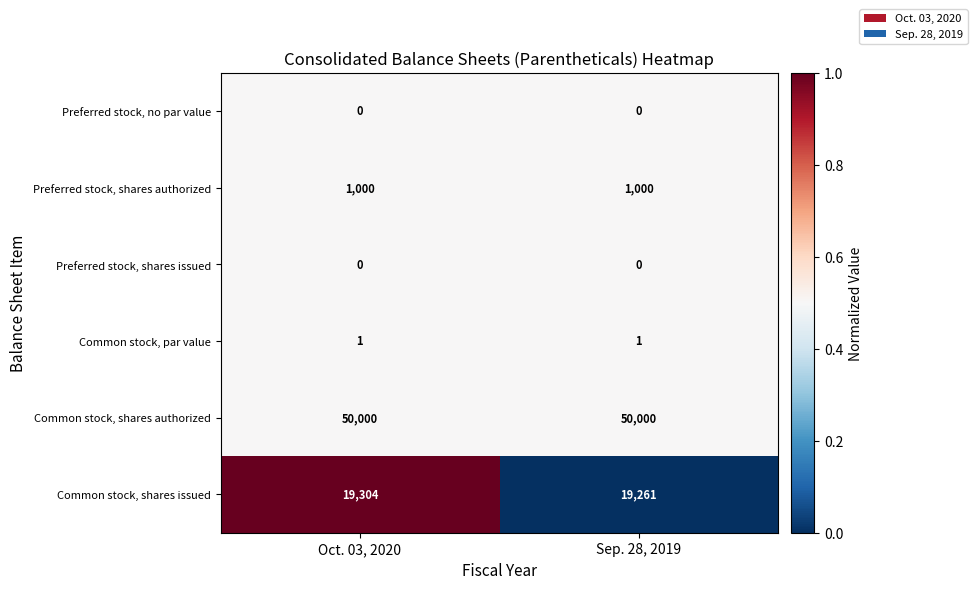

Reading left to right, what are all the values shown in this chart?

Preferred stock, no par value: 0	0
Preferred stock, shares authorized: 1000	1000
Preferred stock, shares issued: 0	0
Common stock, par value: 1	1
Common stock, shares authorized: 50000	50000
Common stock, shares issued: 19304	19261